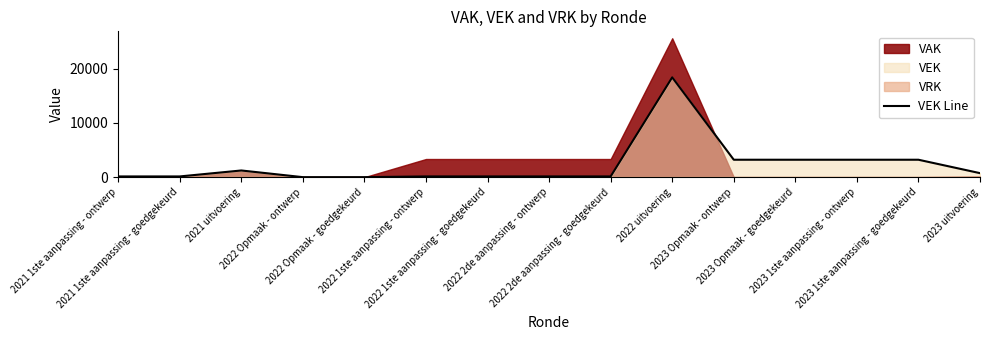

What is the difference between the second highest and minimum values?

3215